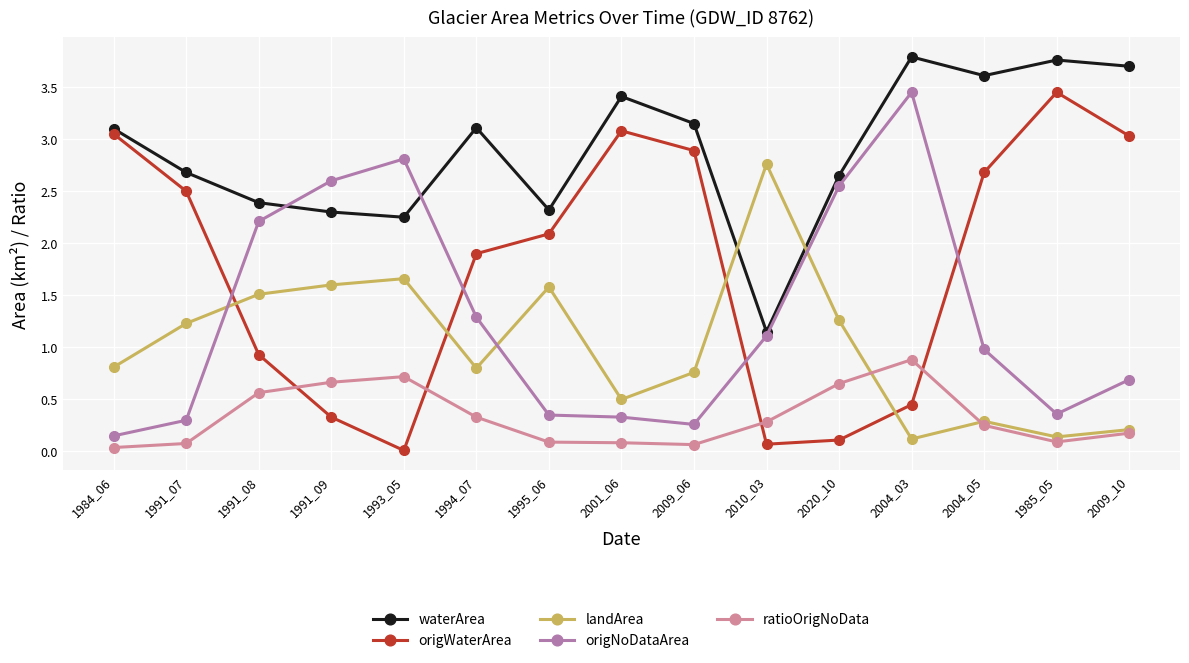

At which label does waterArea first exceed 3?

1984_06